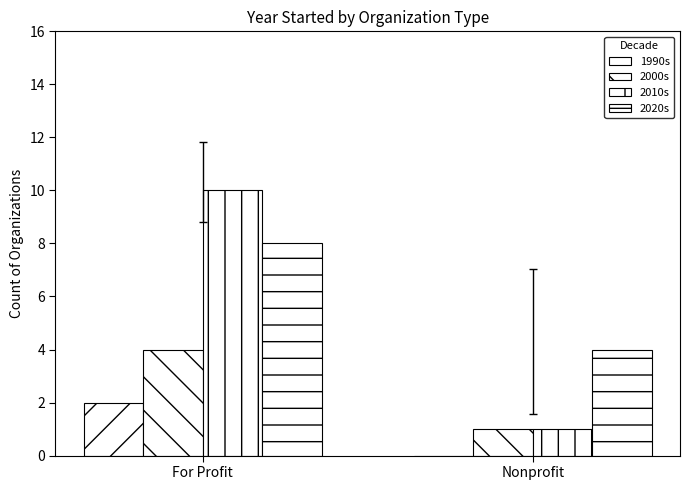

How many distinct data groups are displayed?

4